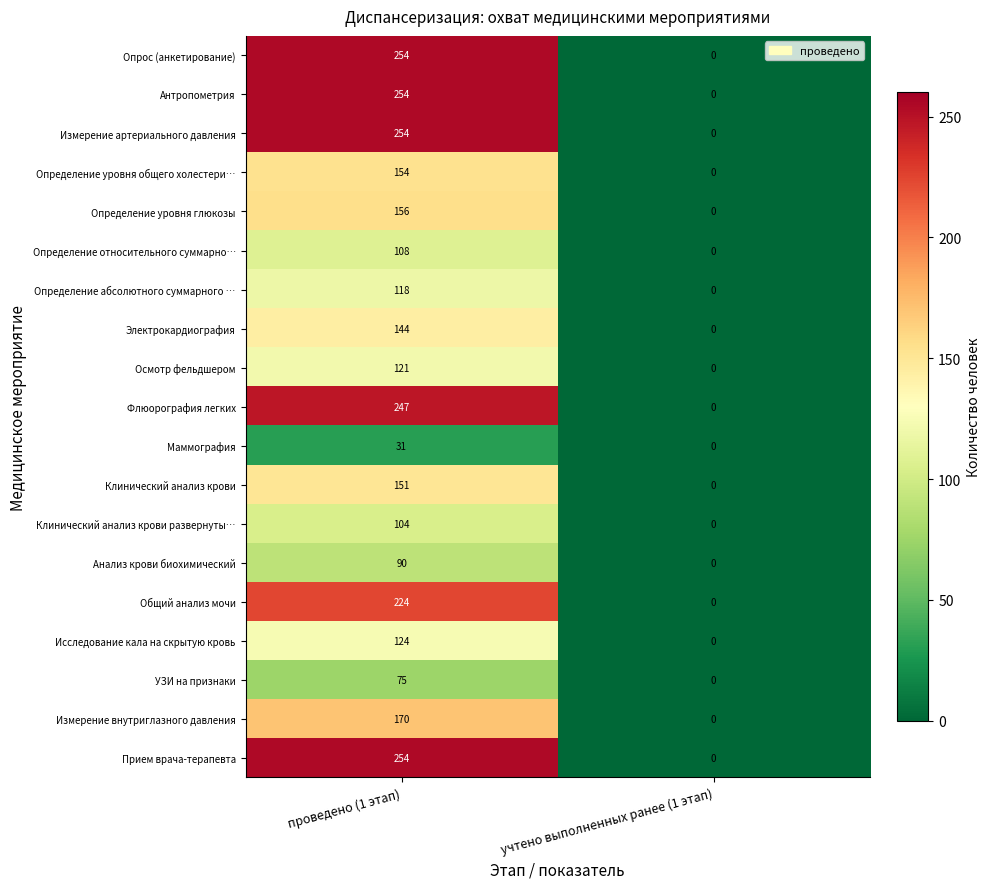

List the labels in order of Определение уровня глюкозы value, smallest first.

учтено выполненных ранее (1 этап), проведено (1 этап)